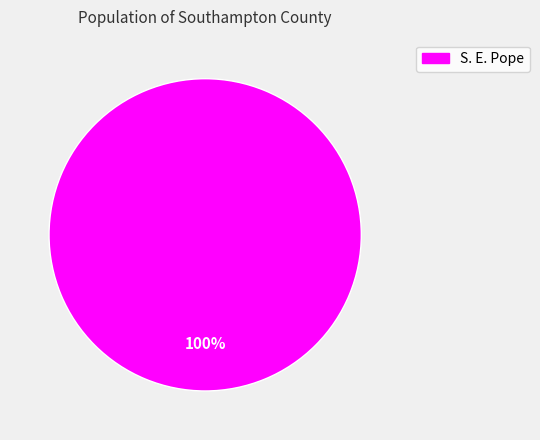

How many segments does this pie chart have?

1